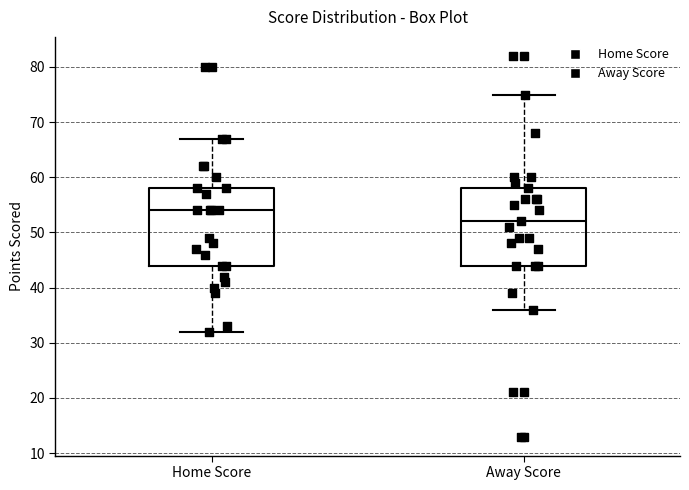

Which box's median line is the highest?

Home Score